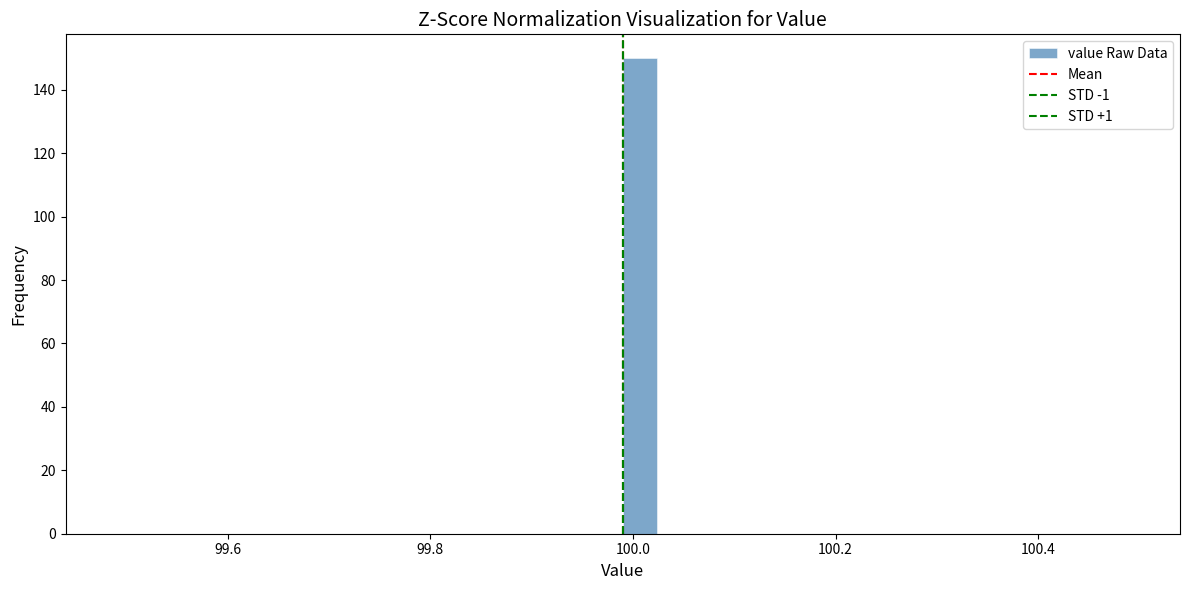

Read against the x-axis, roughly where is the centre of the tallest bar?

100.00